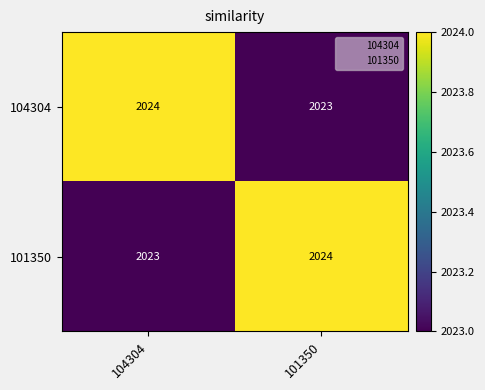

Which category has the highest value in the 101350 series?

101350